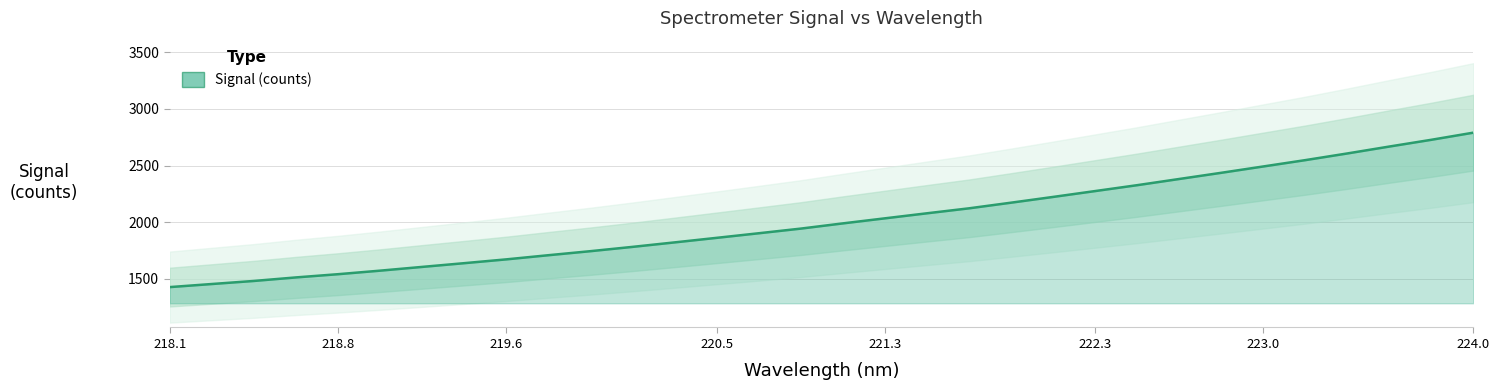

Between 221.4993 and 223.408, which is larger?

223.408